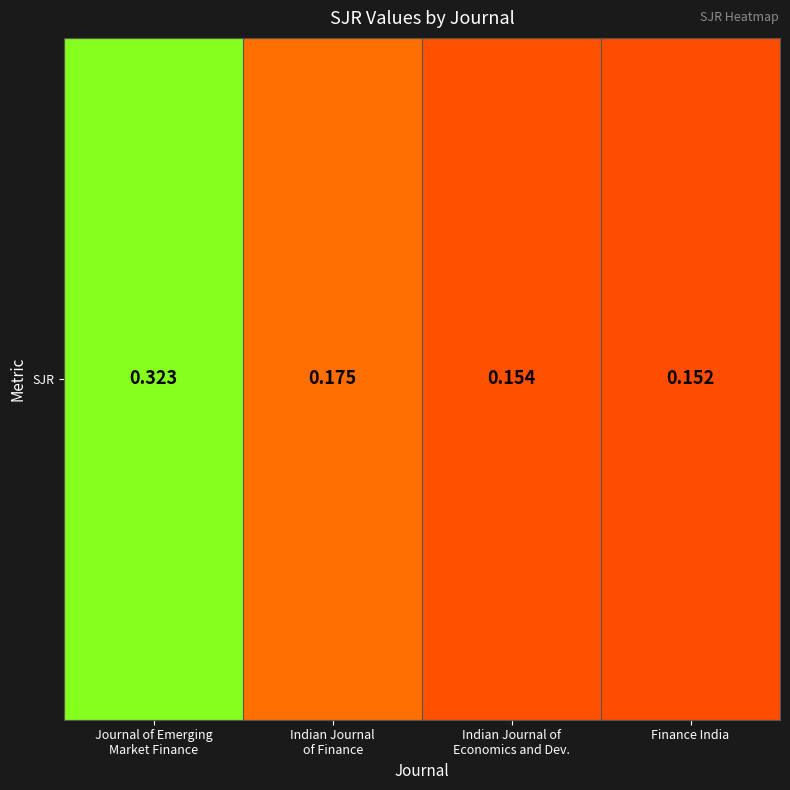

What is the greatest value displayed?

0.3